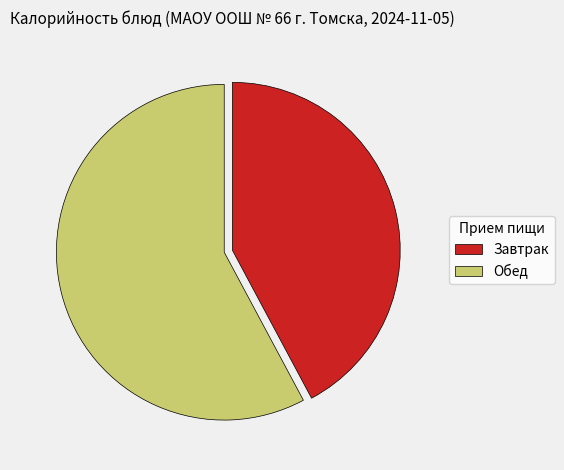

Is there a majority slice in this chart?

Yes